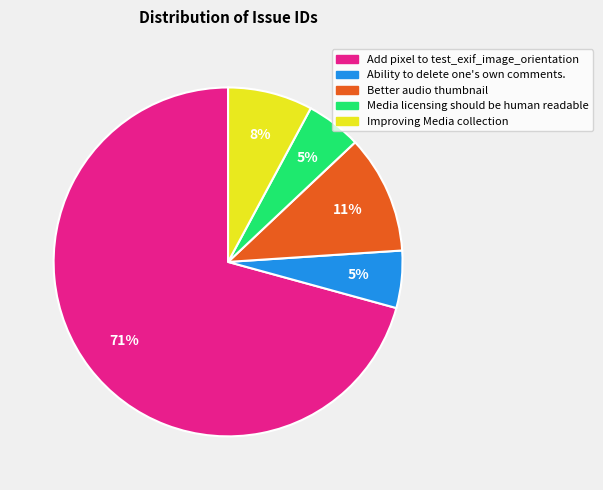

The Add pixel to test_exif_image_orientation slice represents 71% of the pie. True or false?

True